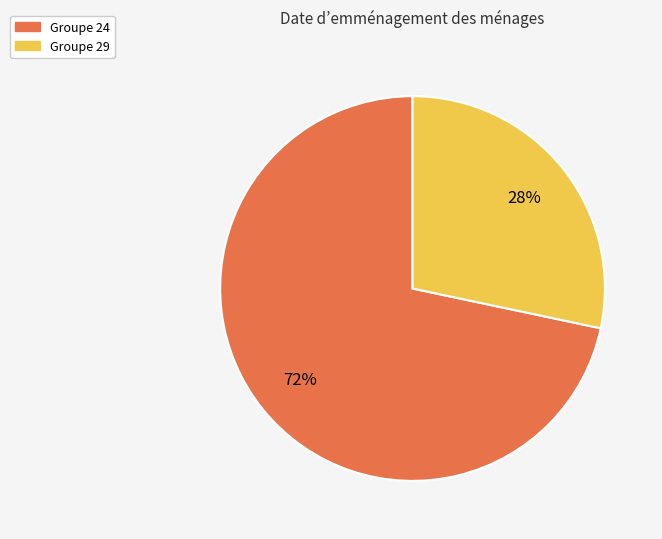

How many segments does this pie chart have?

2